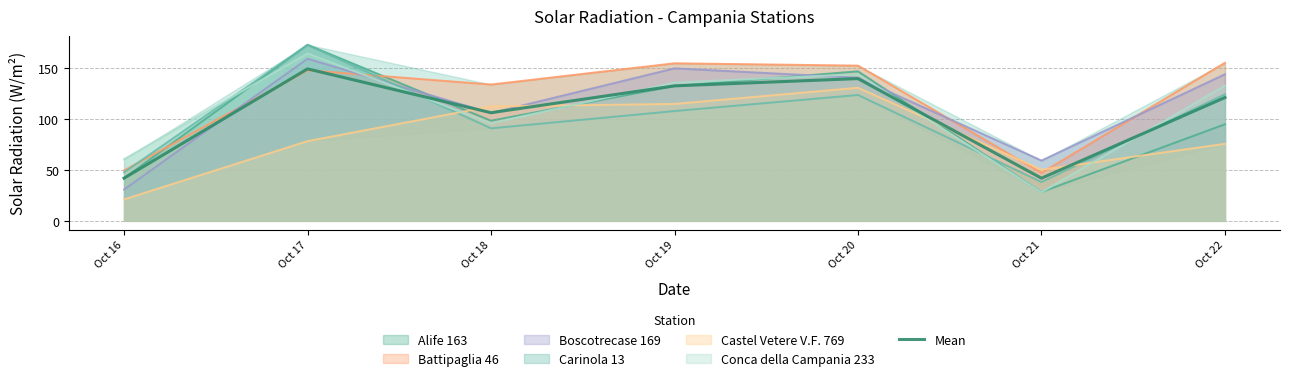

List the labels in order of value, smallest first.

Oct 21, Oct 16, Oct 18, Oct 22, Oct 19, Oct 20, Oct 17